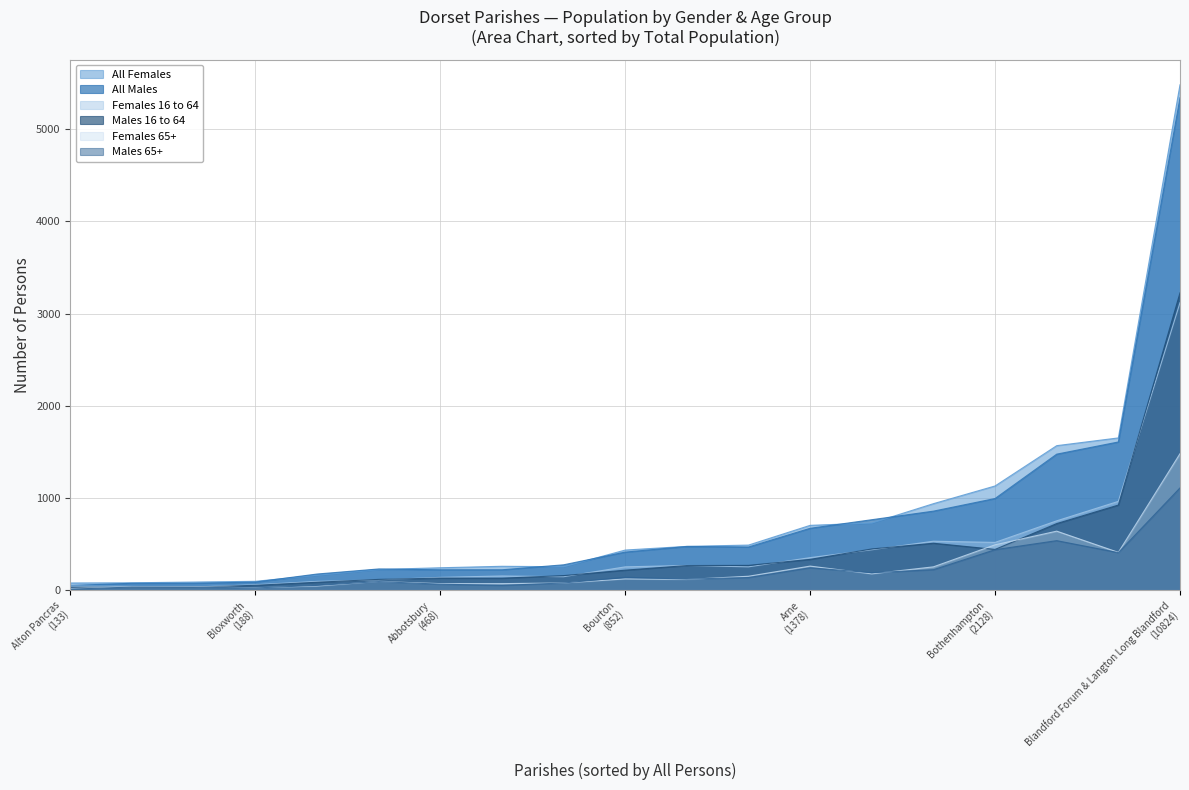

Count the number of categories in the chart.

19